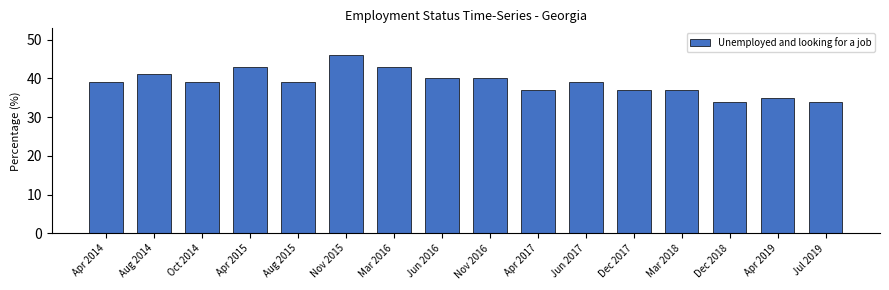

Read the value at Nov 2015.

46